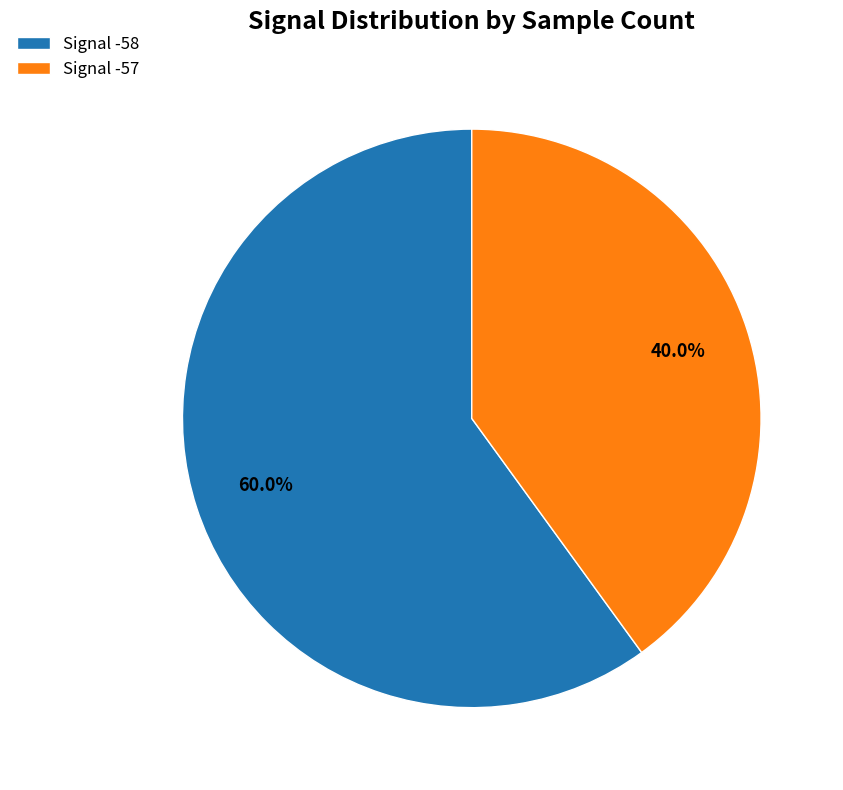

What is the smallest slice in the pie chart?

Signal -57